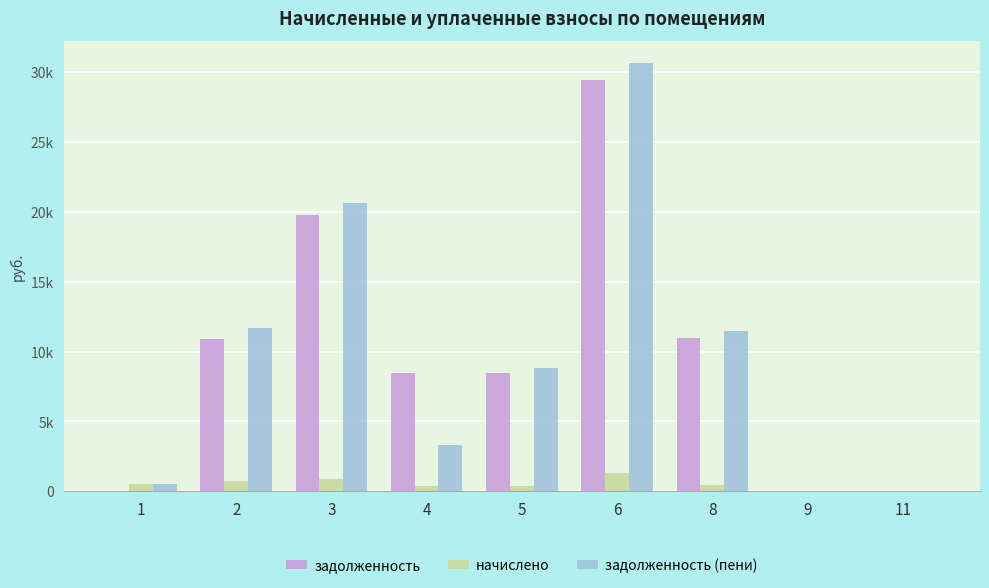

What are all the series names shown in the legend?

задолженность, начислено, задолженность (пени)